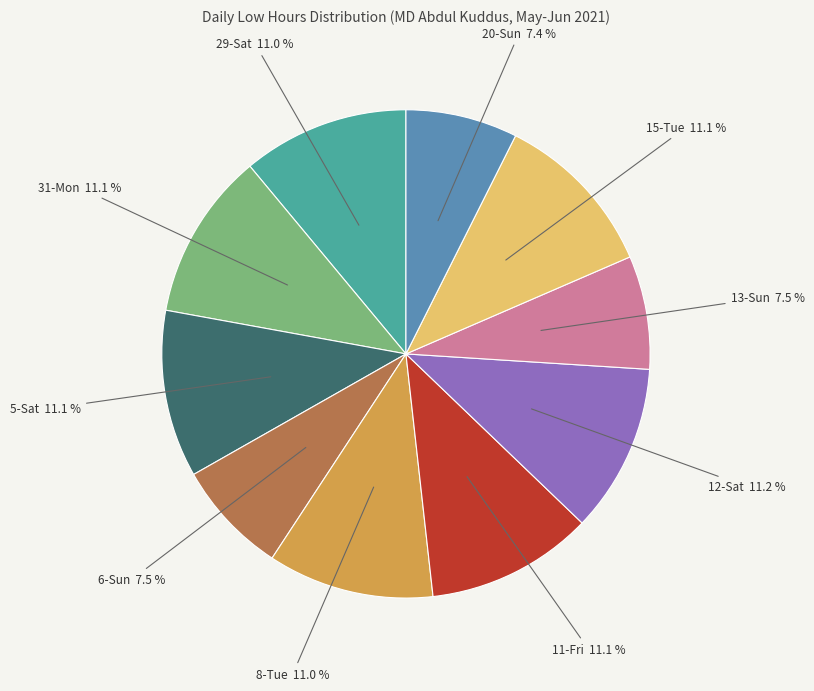

Does any single category account for the majority?

No